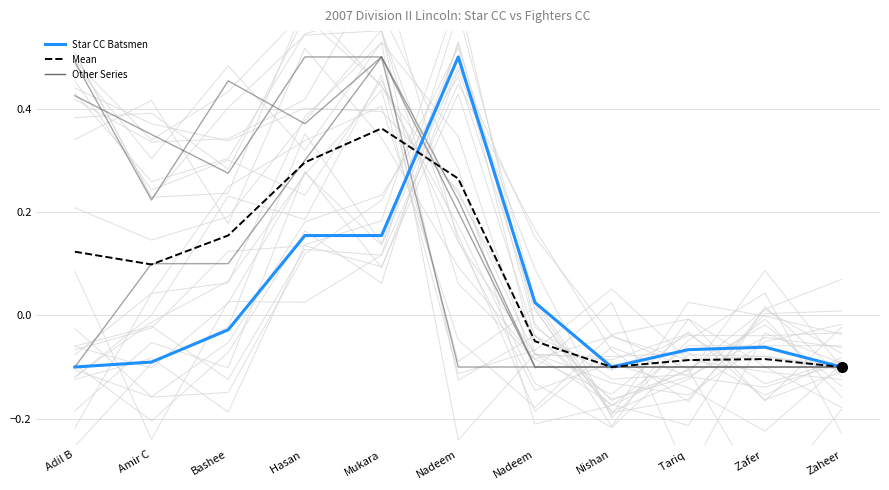

What is the label of the 2nd point from the left?

Amir C